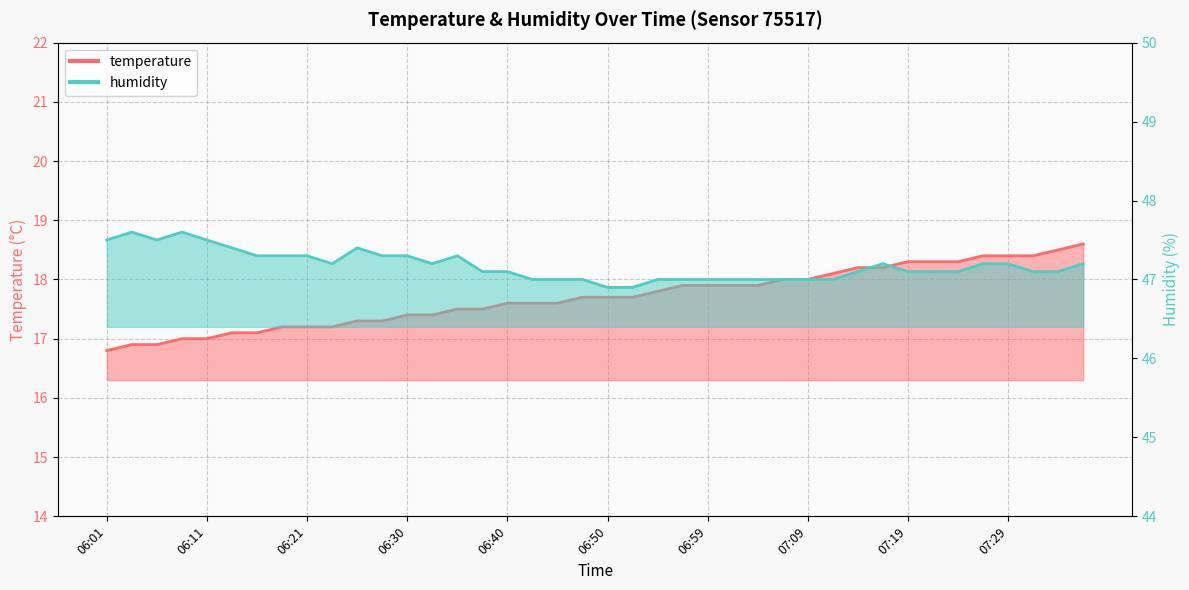

Reading left to right, transcribe all the data shown in this chart.

temperature: 06:01=16.8	06:04=16.9	06:06=16.9	06:08=17.0	06:11=17.0	06:13=17.1	06:16=17.1	06:18=17.2	06:21=17.2	06:23=17.2	06:25=17.3	06:28=17.3	06:30=17.4	06:33=17.4	06:35=17.5	06:38=17.5	06:40=17.6	06:42=17.6	06:45=17.6	06:47=17.7	06:50=17.7	06:52=17.7	06:55=17.8	06:57=17.9	06:59=17.9	07:02=17.9	07:04=17.9	07:07=18.0	07:09=18.0	07:12=18.1	07:14=18.2	07:17=18.2	07:19=18.3	07:21=18.3	07:24=18.3	07:26=18.4	07:29=18.4	07:31=18.4	07:34=18.5	07:36=18.6
humidity: 06:01=47.5	06:04=47.6	06:06=47.5	06:08=47.6	06:11=47.5	06:13=47.4	06:16=47.3	06:18=47.3	06:21=47.3	06:23=47.2	06:25=47.4	06:28=47.3	06:30=47.3	06:33=47.2	06:35=47.3	06:38=47.1	06:40=47.1	06:42=47.0	06:45=47.0	06:47=47.0	06:50=46.9	06:52=46.9	06:55=47.0	06:57=47.0	06:59=47.0	07:02=47.0	07:04=47.0	07:07=47.0	07:09=47.0	07:12=47.0	07:14=47.1	07:17=47.2	07:19=47.1	07:21=47.1	07:24=47.1	07:26=47.2	07:29=47.2	07:31=47.1	07:34=47.1	07:36=47.2